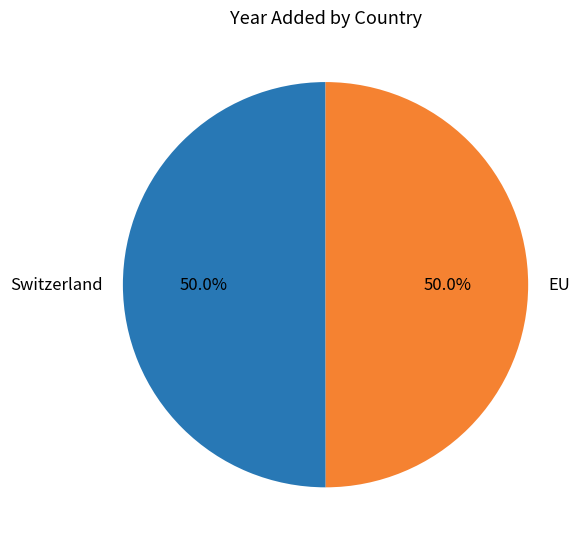

How many slices are in this pie chart?

2